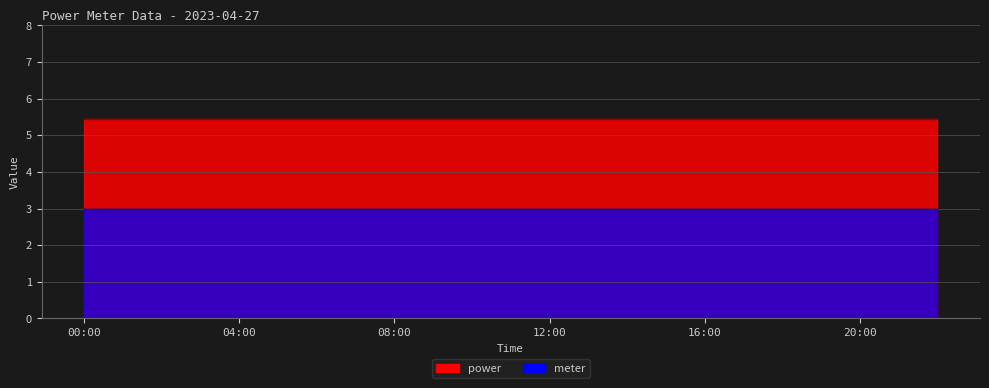

Rank the categories by meter value from highest to lowest.

00:00, 01:00, 02:00, 03:00, 04:00, 05:00, 06:00, 07:00, 08:00, 09:00, 10:00, 11:00, 12:00, 13:00, 14:00, 15:00, 16:00, 17:00, 18:00, 19:00, 20:00, 21:00, 22:00